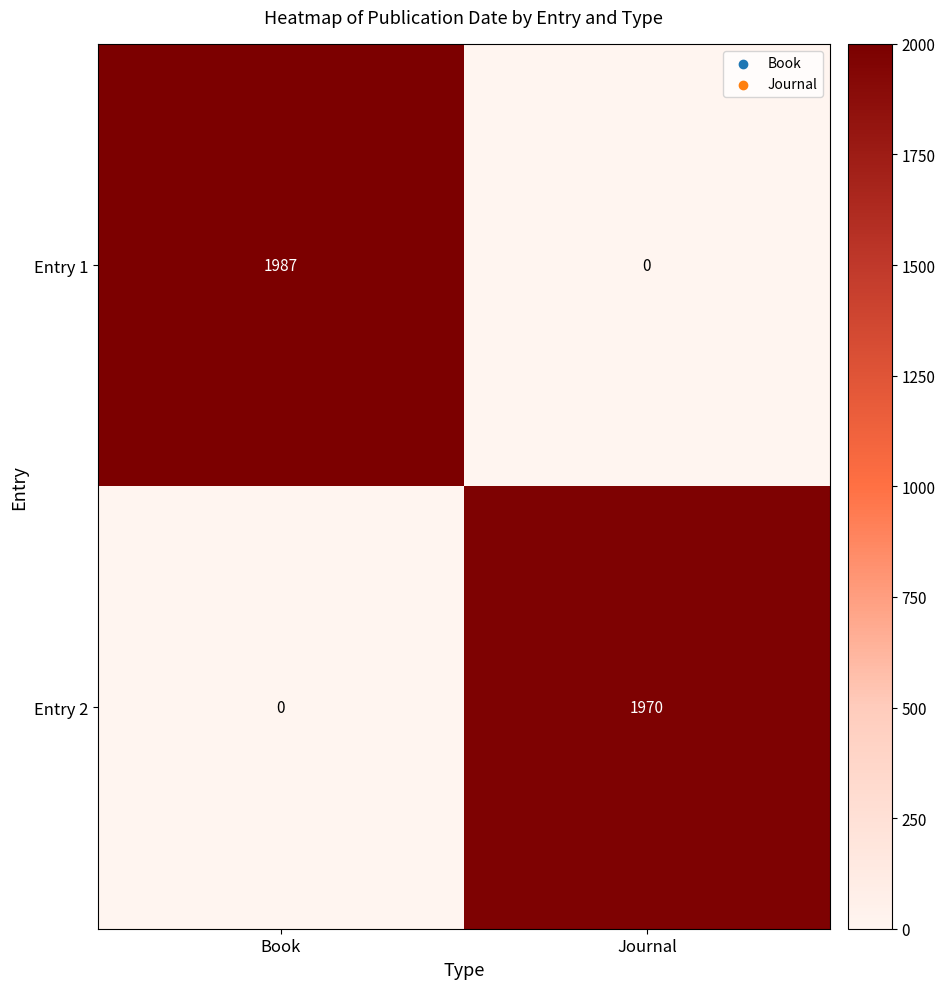

The value of Entry 2 at Journal is 1970. True or false?

True